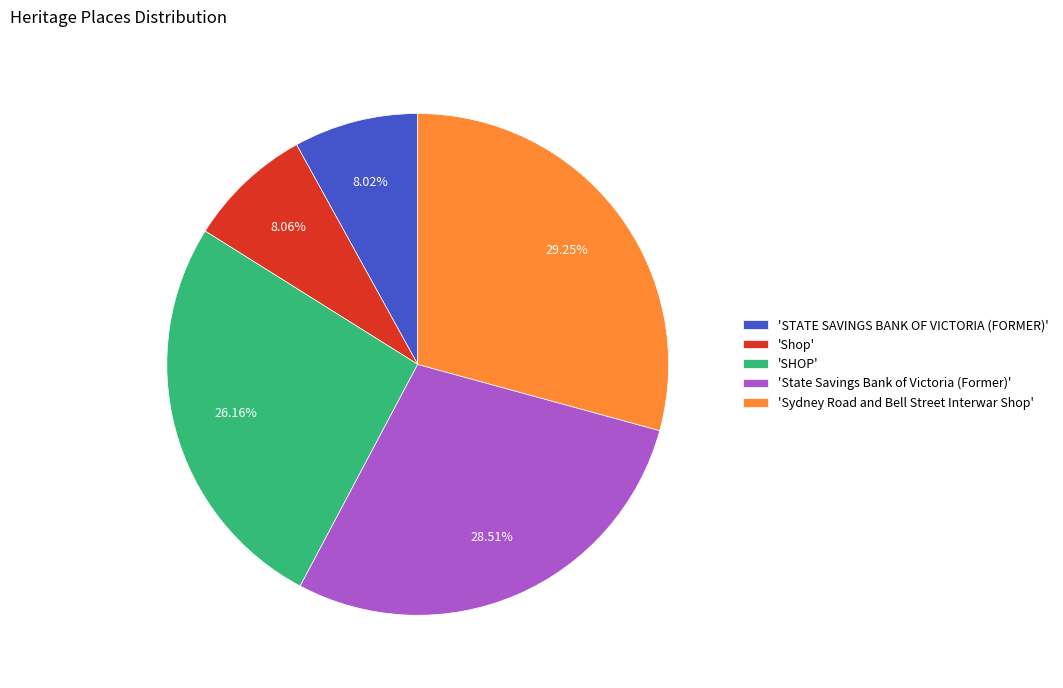

Is there any slice that represents more than half of the pie?

No